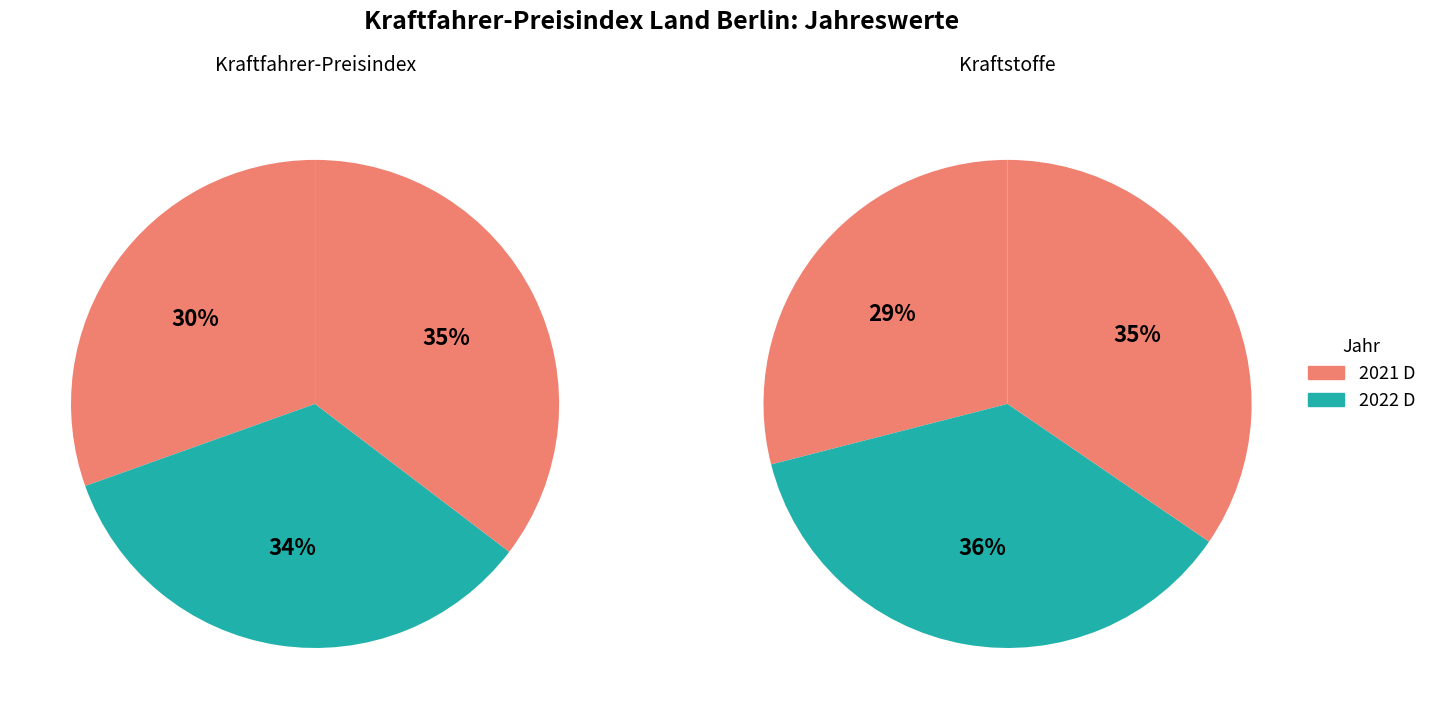

How many slices are in this pie chart?

3